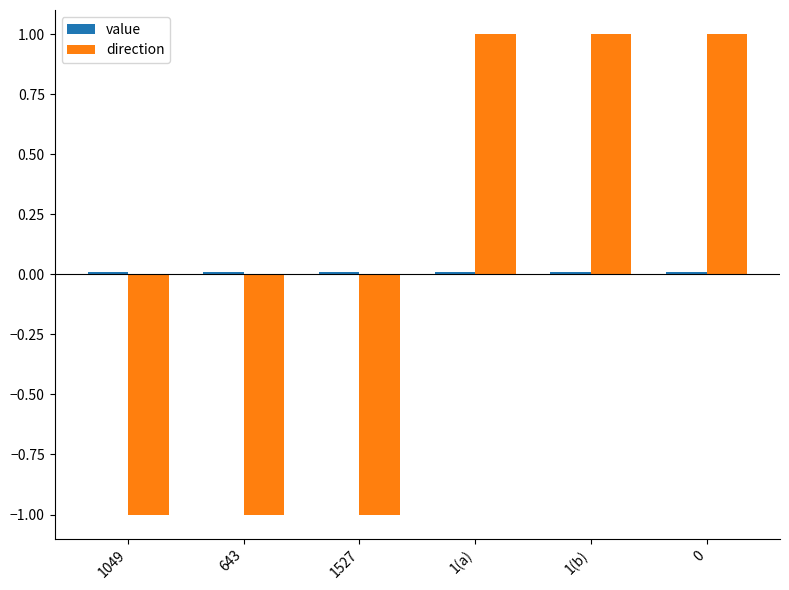

The direction series shows -1.0 at 1527. True or false?

True